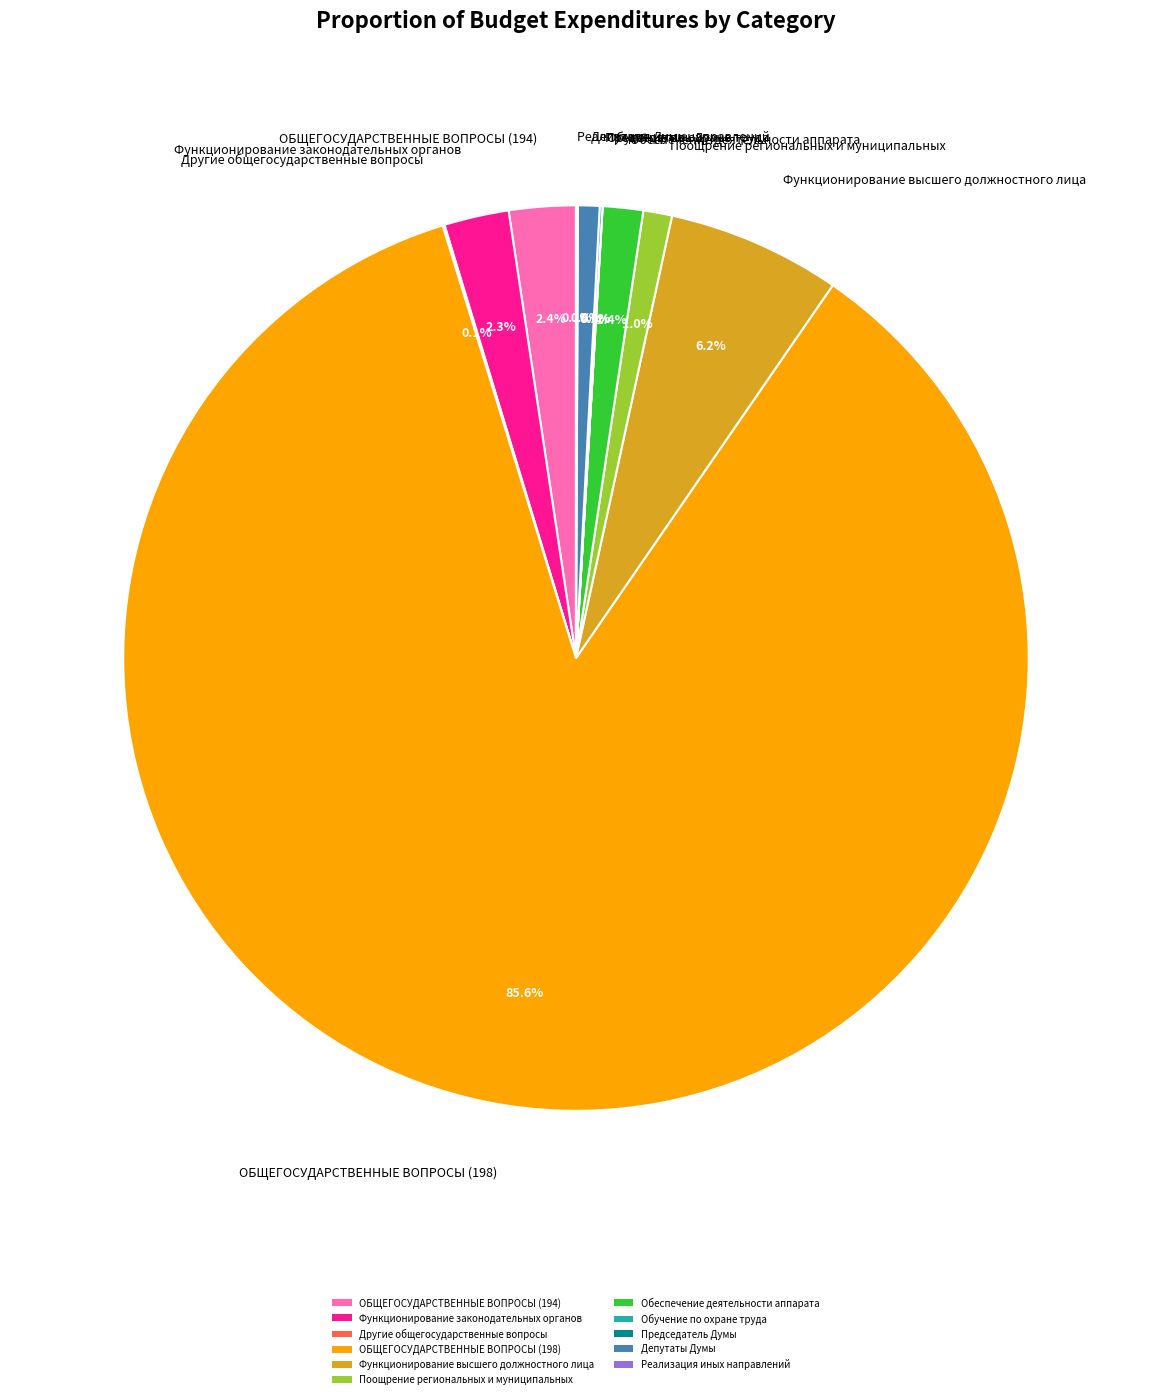

Does Поощрение региональных и муниципальных account for over 50% of the chart?

No